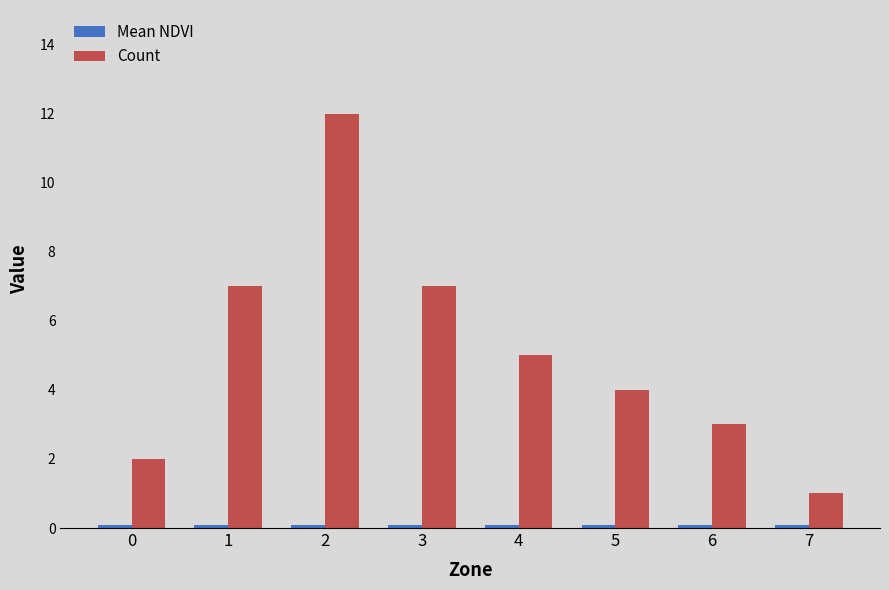

What is the average value of the Count series?

5.1